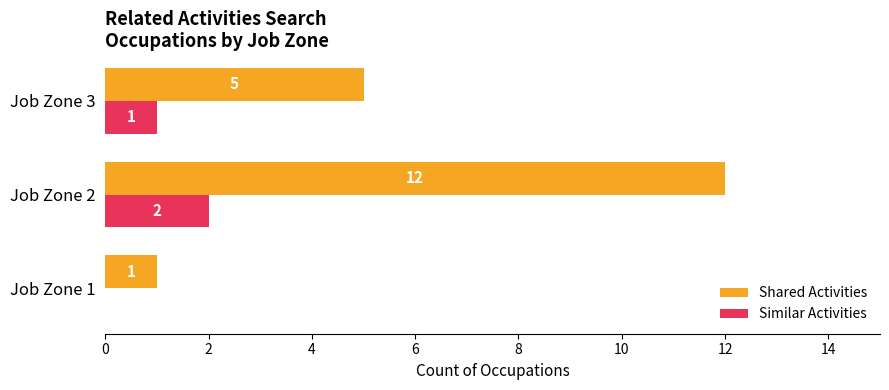

Between Job Zone 2 and Job Zone 3, which series saw the biggest shift?

Shared Activities